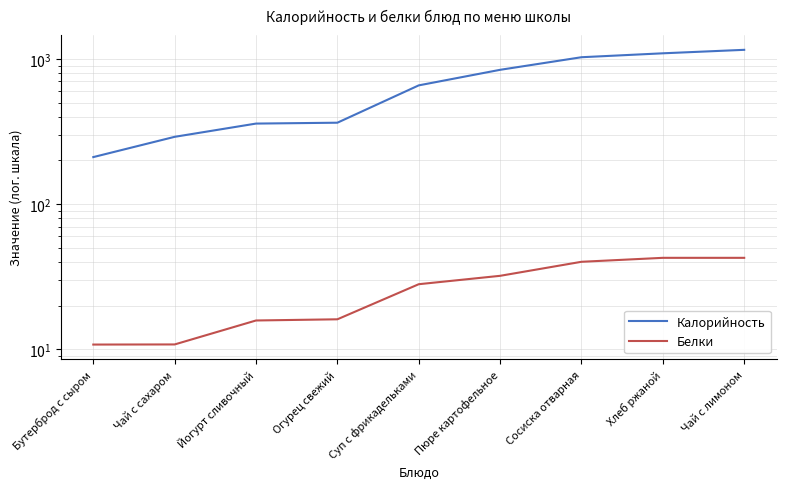

What position from the left is Йогурт сливочный?

3